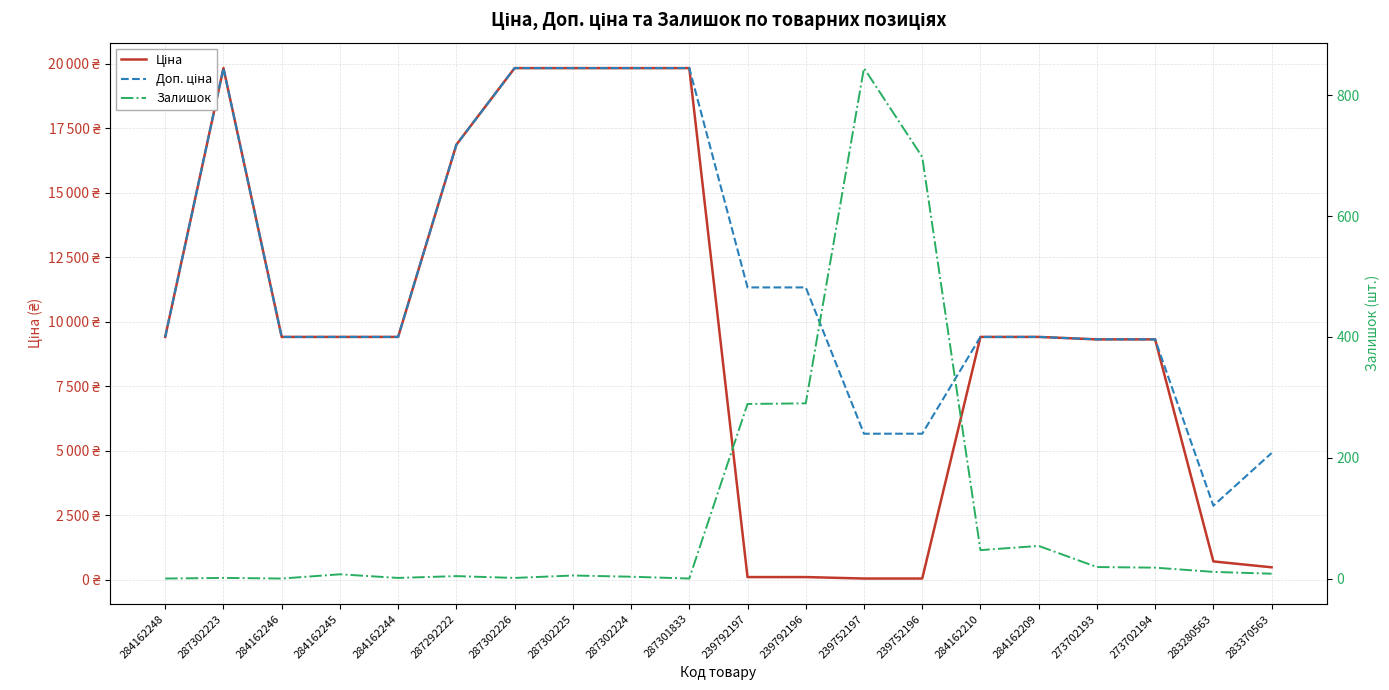

Is the value of Залишок at 273702193 greater than the value of Ціна at 239792197?

No